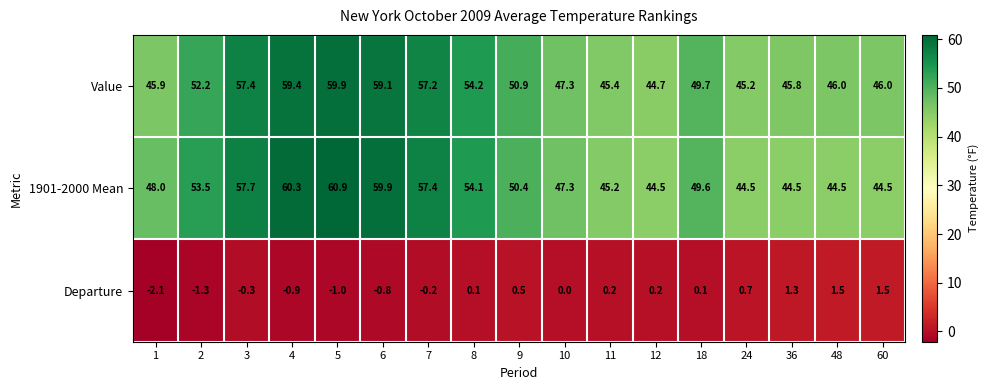

At 12, list the series in order from smallest to largest.

Departure, 1901-2000 Mean, Value